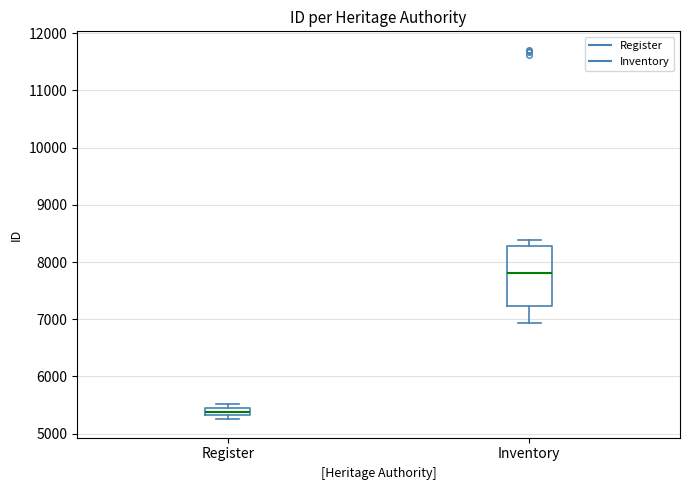

Which box's median line is the lowest?

Register